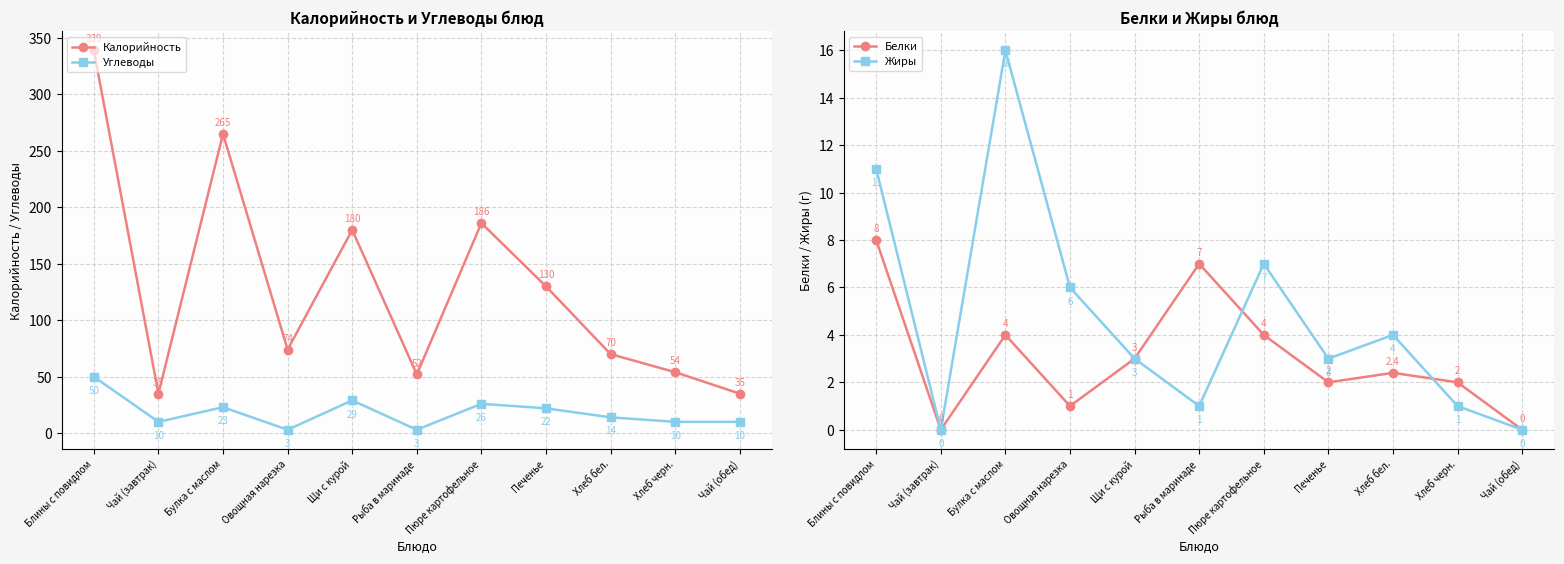

What is the difference between the Углеводы values at Овощная нарезка and Щи с курой?

26